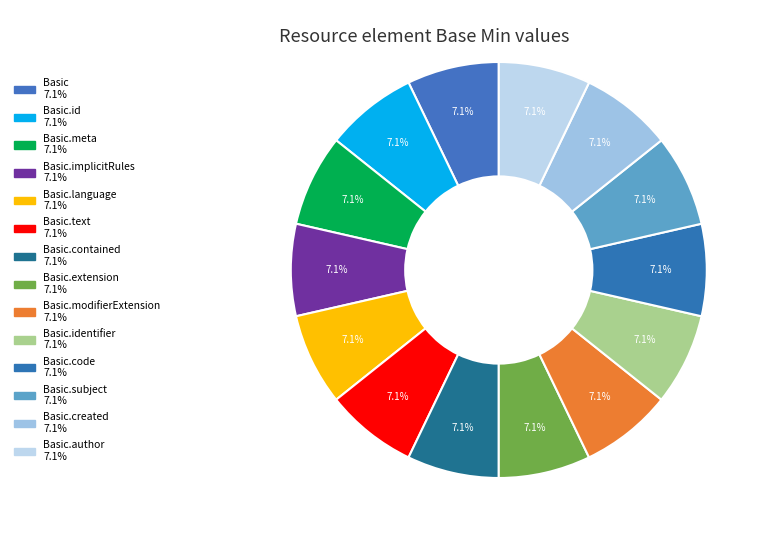

Count the number of slices in the pie.

14